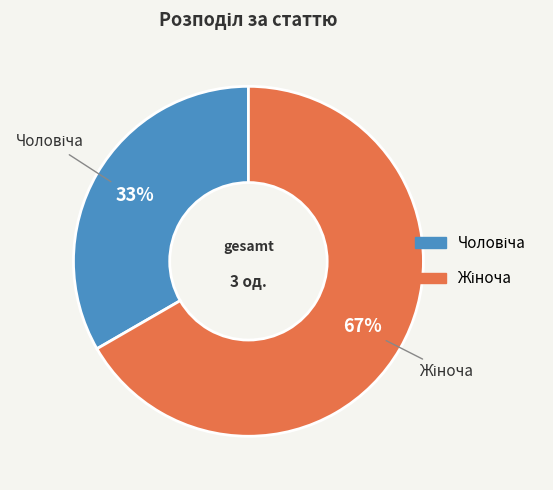

Does any single category account for the majority?

Yes